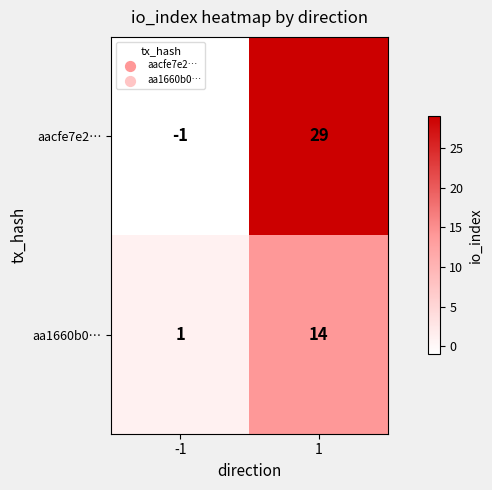

The aa1660b0… series shows 4 at 1. True or false?

False